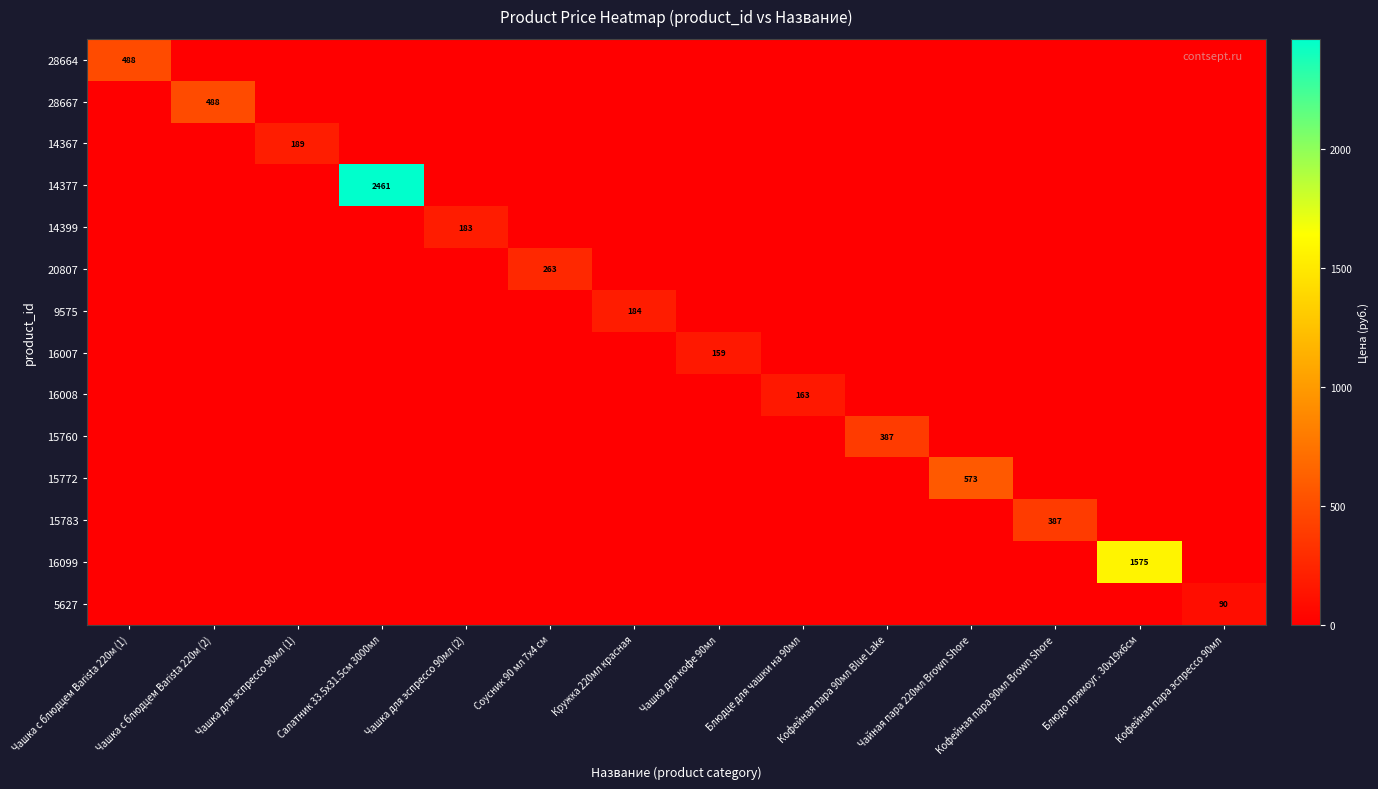

The 28667 series shows 488 at Чашка с блюдцем Barista 220м (2). True or false?

True